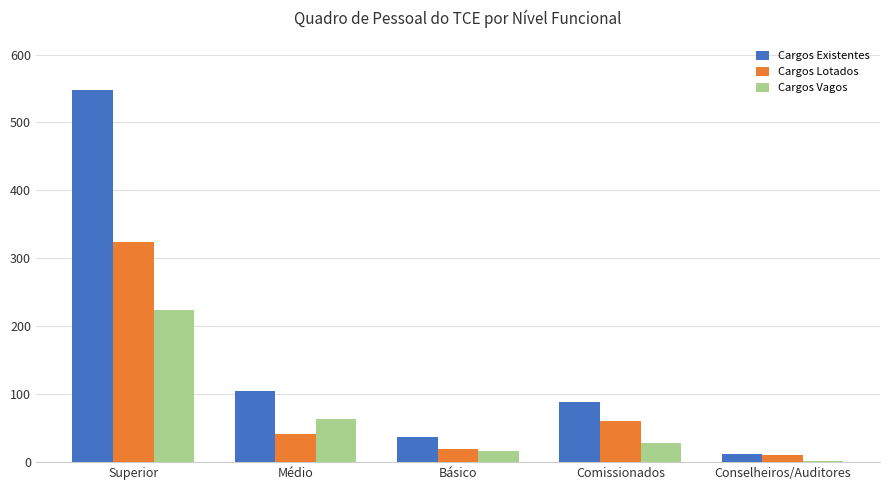

Which series has the largest range (max minus min)?

Cargos Existentes